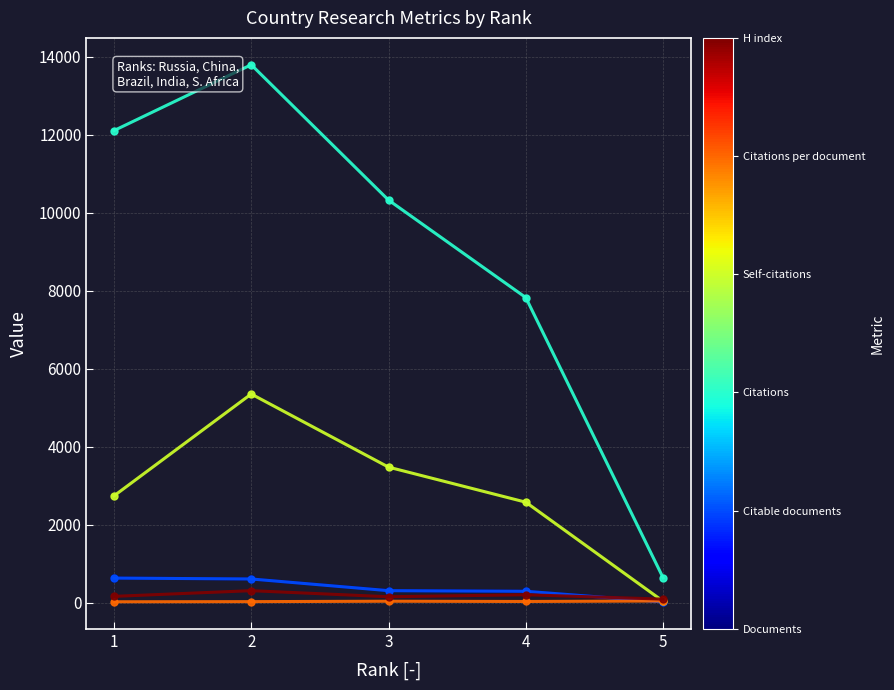

Count the number of data series in this chart.

6